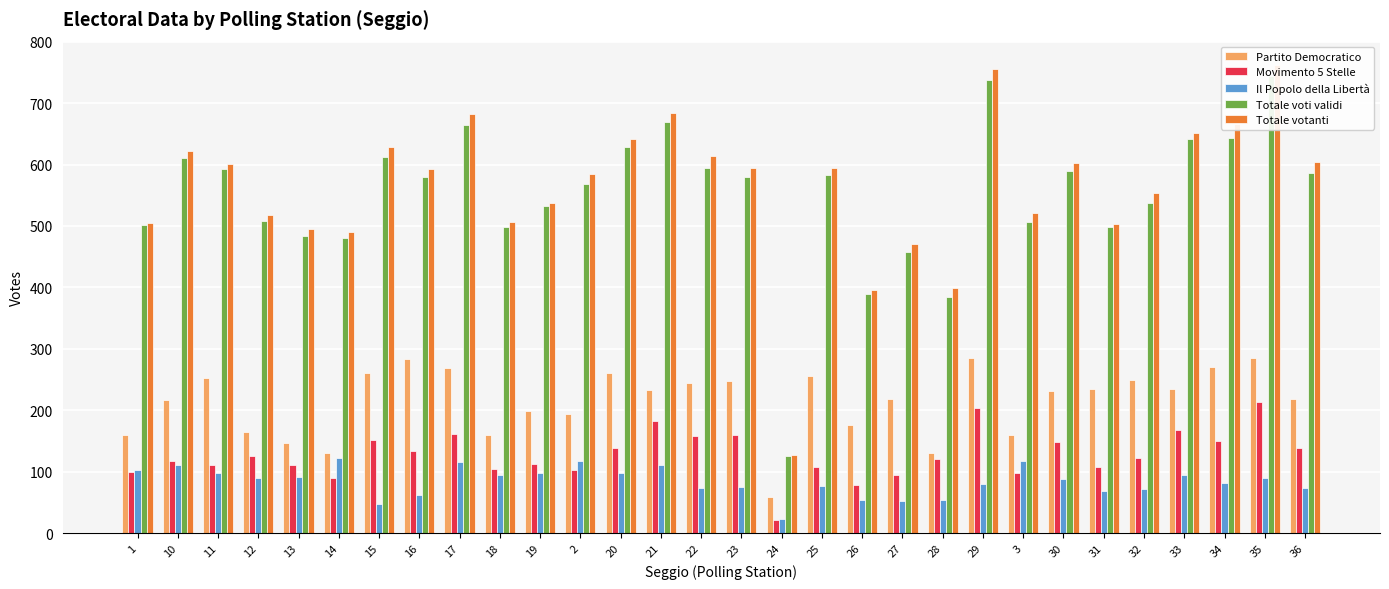

Reading right to left, what are all the values shown in this chart?

Partito Democratico: 36=219	35=285	34=271	33=234	32=249	31=234	30=232	3=159	29=285	28=130	27=219	26=176	25=256	24=59	23=248	22=245	21=233	20=261	2=194	19=198	18=159	17=269	16=283	15=260	14=131	13=147	12=165	11=252	10=216	1=160
Movimento 5 Stelle: 36=138	35=214	34=150	33=167	32=123	31=107	30=148	3=97	29=204	28=120	27=95	26=79	25=108	24=21	23=160	22=158	21=183	20=138	2=102	19=113	18=105	17=161	16=134	15=151	14=90	13=111	12=125	11=110	10=117	1=100
Il Popolo della Libertà: 36=74	35=89	34=82	33=95	32=71	31=69	30=88	3=118	29=80	28=54	27=52	26=54	25=77	24=23	23=75	22=73	21=110	20=98	2=118	19=97	18=94	17=115	16=62	15=47	14=123	13=91	12=89	11=97	10=111	1=102
Totale voti validi: 36=587	35=744	34=644	33=642	32=538	31=498	30=590	3=506	29=738	28=384	27=457	26=389	25=583	24=126	23=579	22=594	21=669	20=628	2=569	19=533	18=499	17=665	16=579	15=612	14=480	13=484	12=508	11=593	10=610	1=501
Totale votanti: 36=604	35=762	34=666	33=652	32=554	31=503	30=602	3=521	29=756	28=399	27=470	26=396	25=594	24=127	23=595	22=614	21=684	20=641	2=585	19=538	18=507	17=682	16=592	15=628	14=490	13=495	12=518	11=601	10=622	1=504